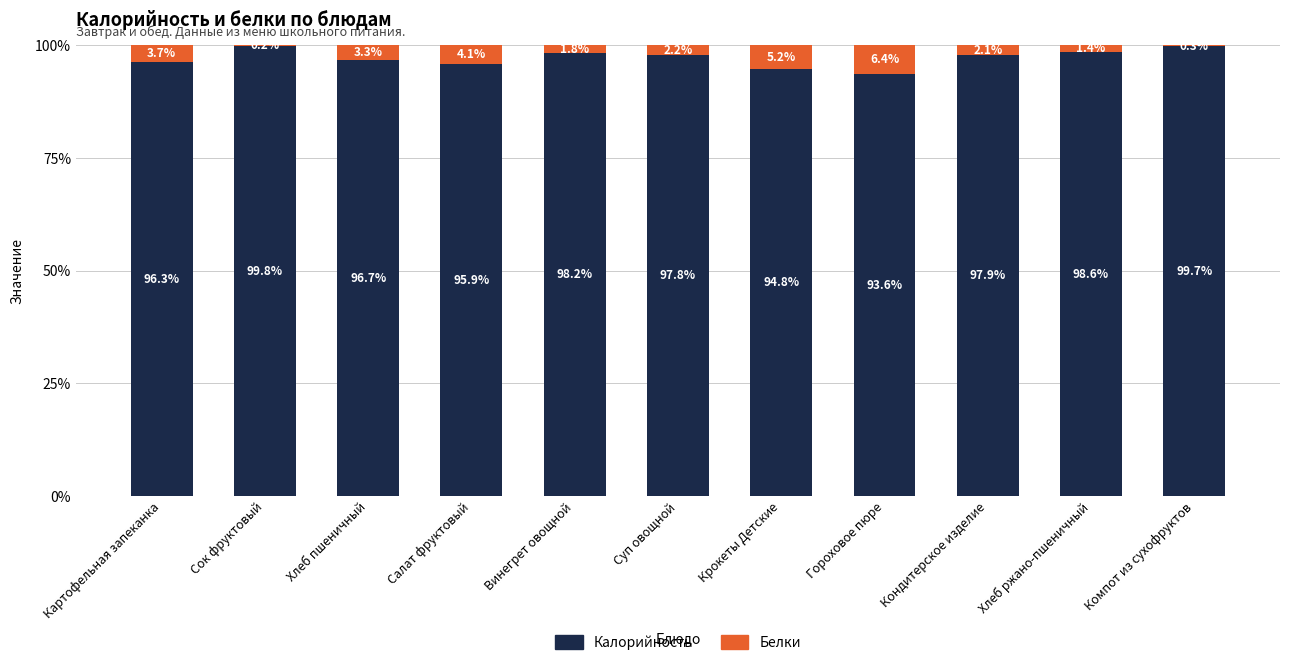

True or false: Калорийность has a value of 150.2 at Хлеб пшеничный.

False